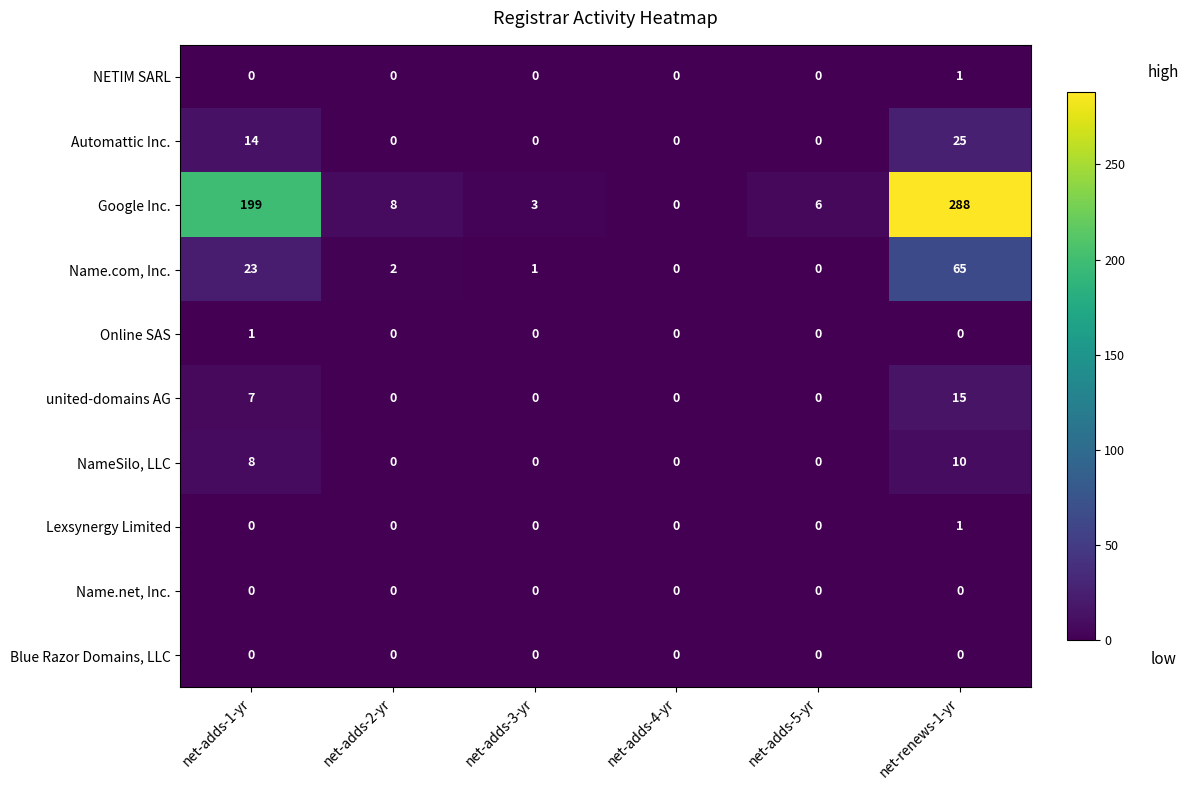

Between net-adds-1-yr and net-adds-3-yr, which series saw the biggest shift?

Google Inc.